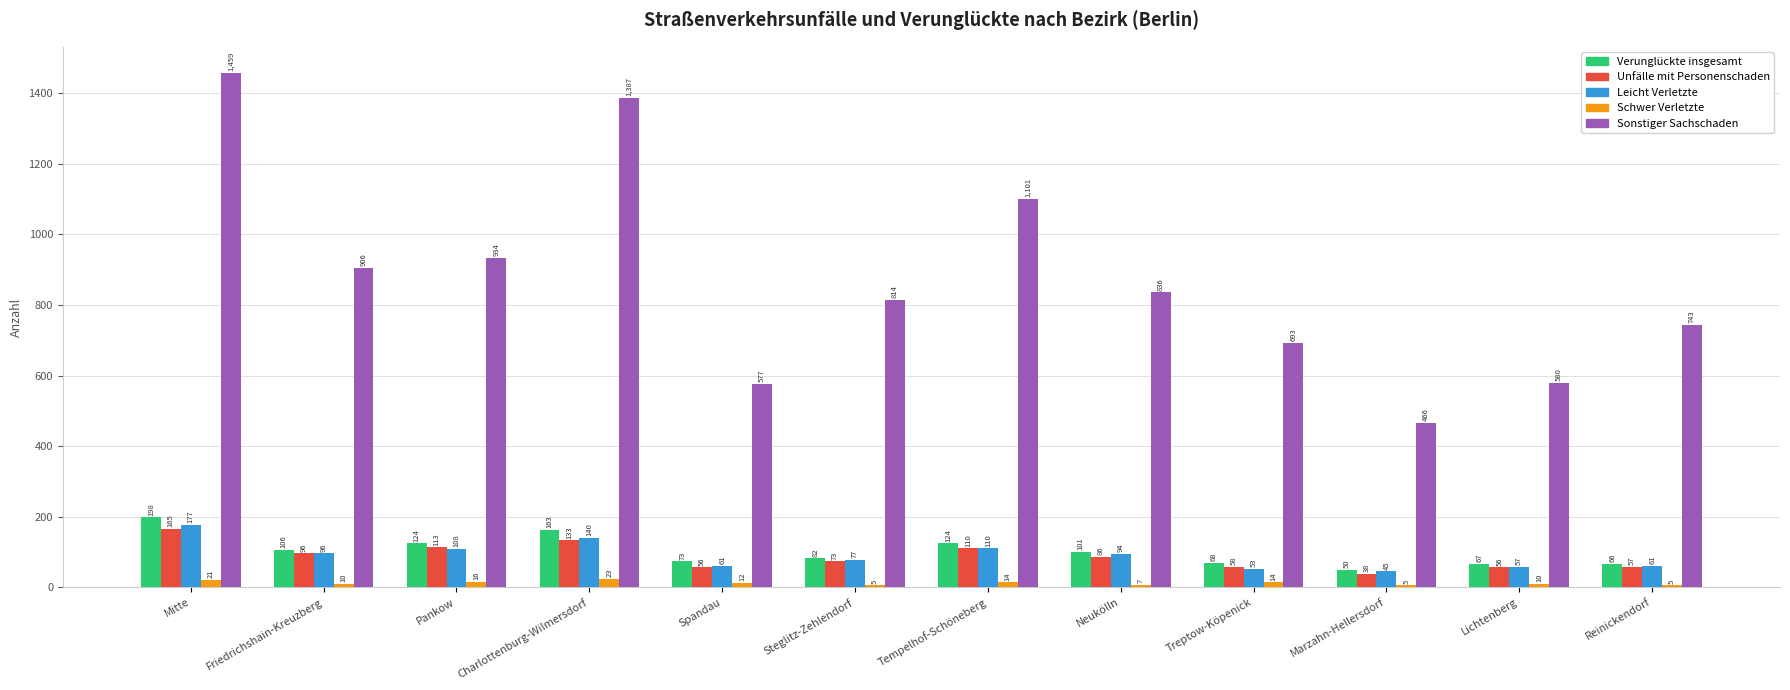

Reading left to right, what are all the values shown in this chart?

Verunglückte insgesamt: 198	106	124	163	73	82	124	101	68	50	67	66
Unfälle mit Personenschaden: 165	96	113	133	56	73	110	86	58	38	56	57
Leicht Verletzte: 177	96	108	140	61	77	110	94	53	45	57	61
Schwer Verletzte: 21	10	16	23	12	5	14	7	14	5	10	5
Sonstiger Sachschaden: 1459	906	934	1387	577	814	1101	836	693	466	580	743